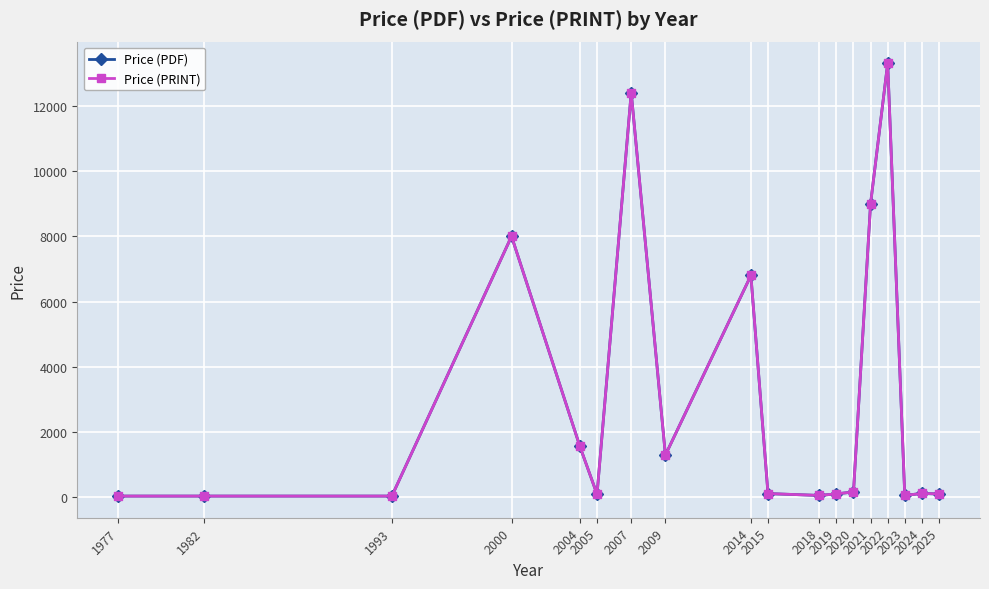

Does the chart have visible grid lines?

Yes